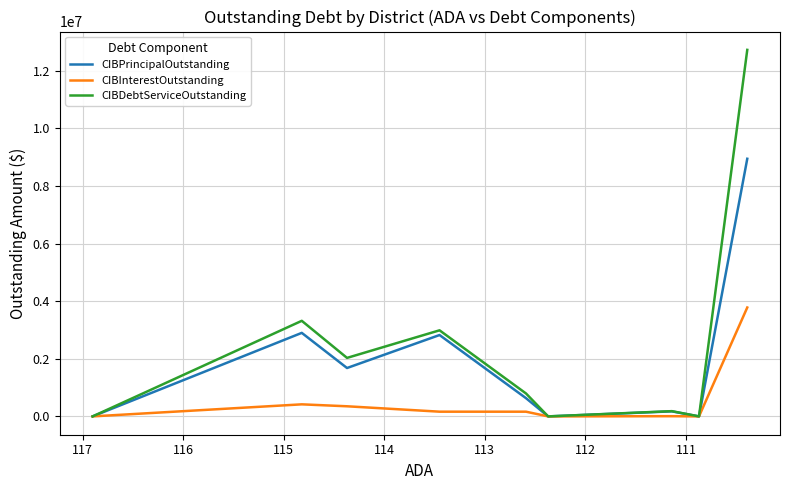

True or false: CIBPrincipalOutstanding has a value of 114658.1 at 116.

False